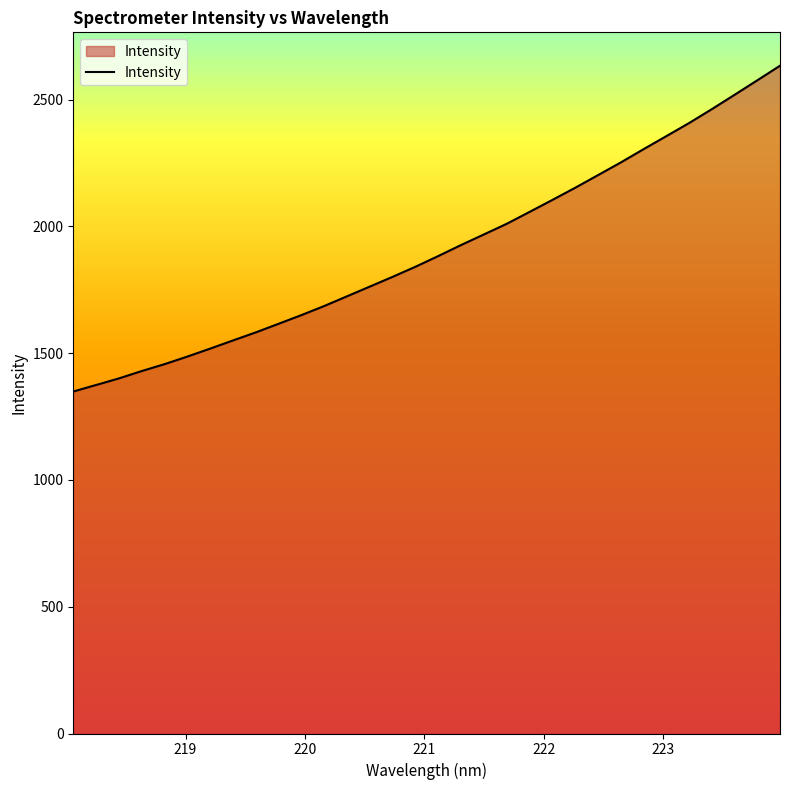

What is the difference between the maximum and minimum values?

1284.8